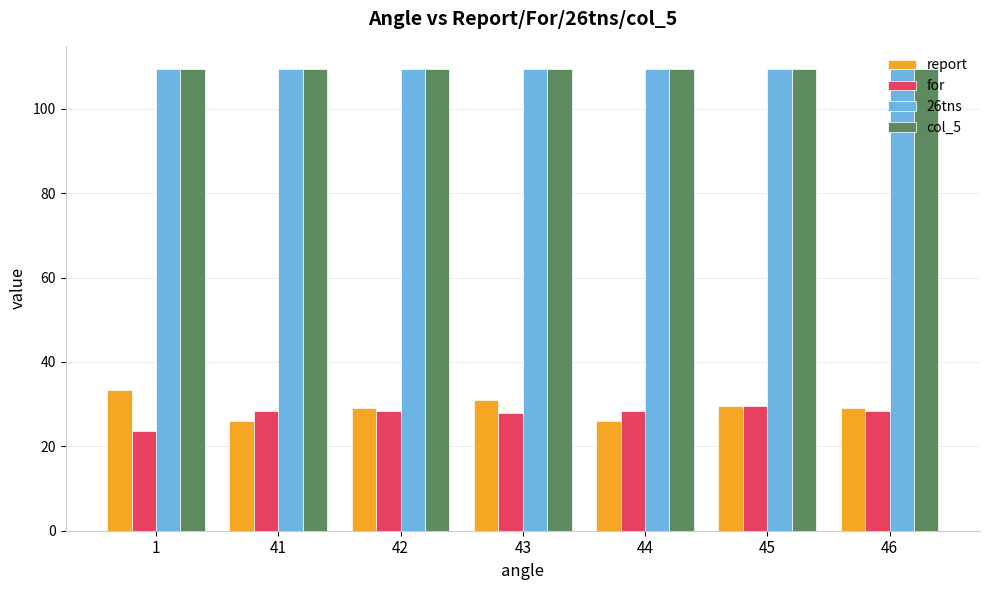

The col_5 series shows 184.5 at 43. True or false?

False